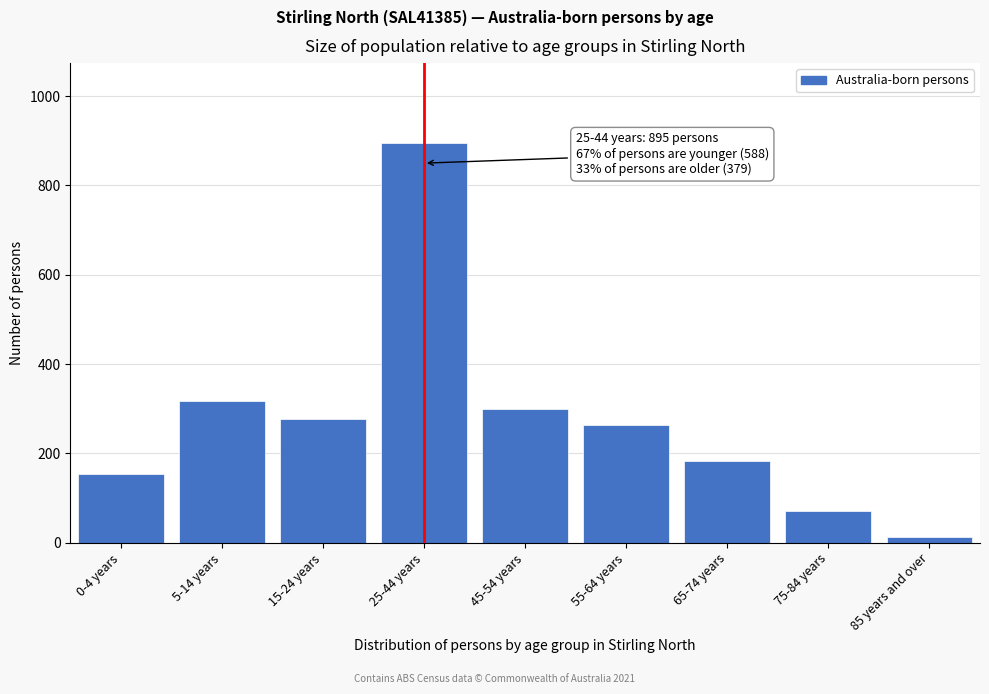

Reading left to right, transcribe all the data shown in this chart.

153	317	276	895	299	264	183	72	14